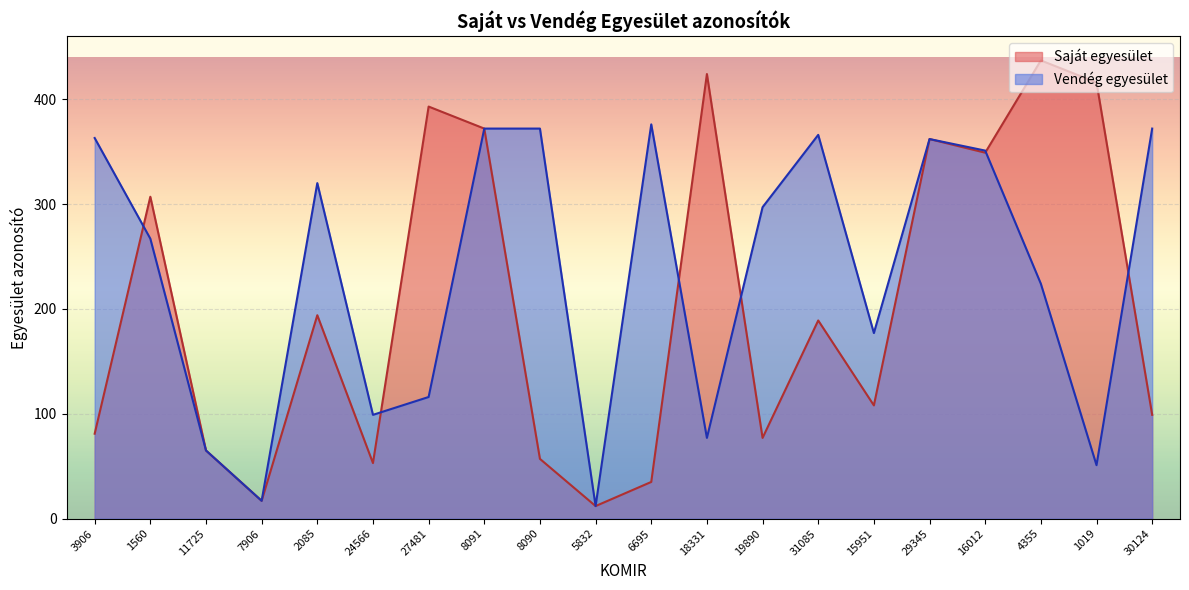

What position from the right is 8091?

13